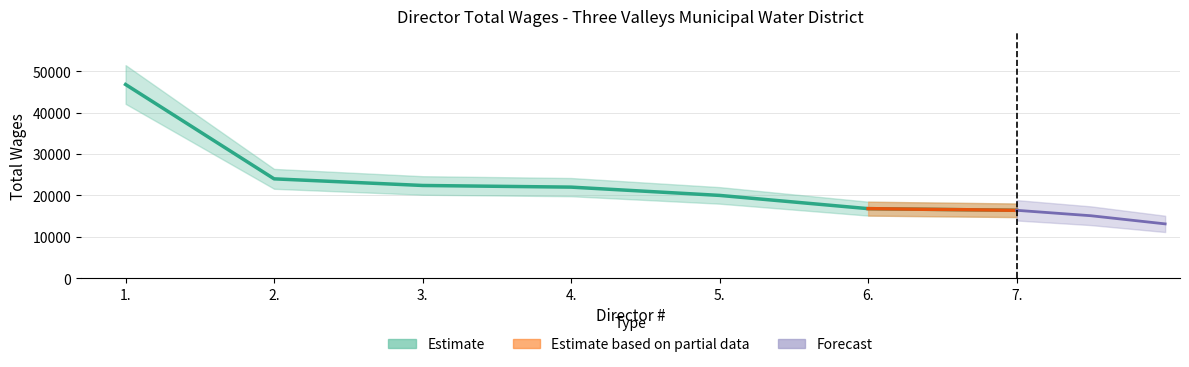

Read the value at 1., to the nearest 100.

46800